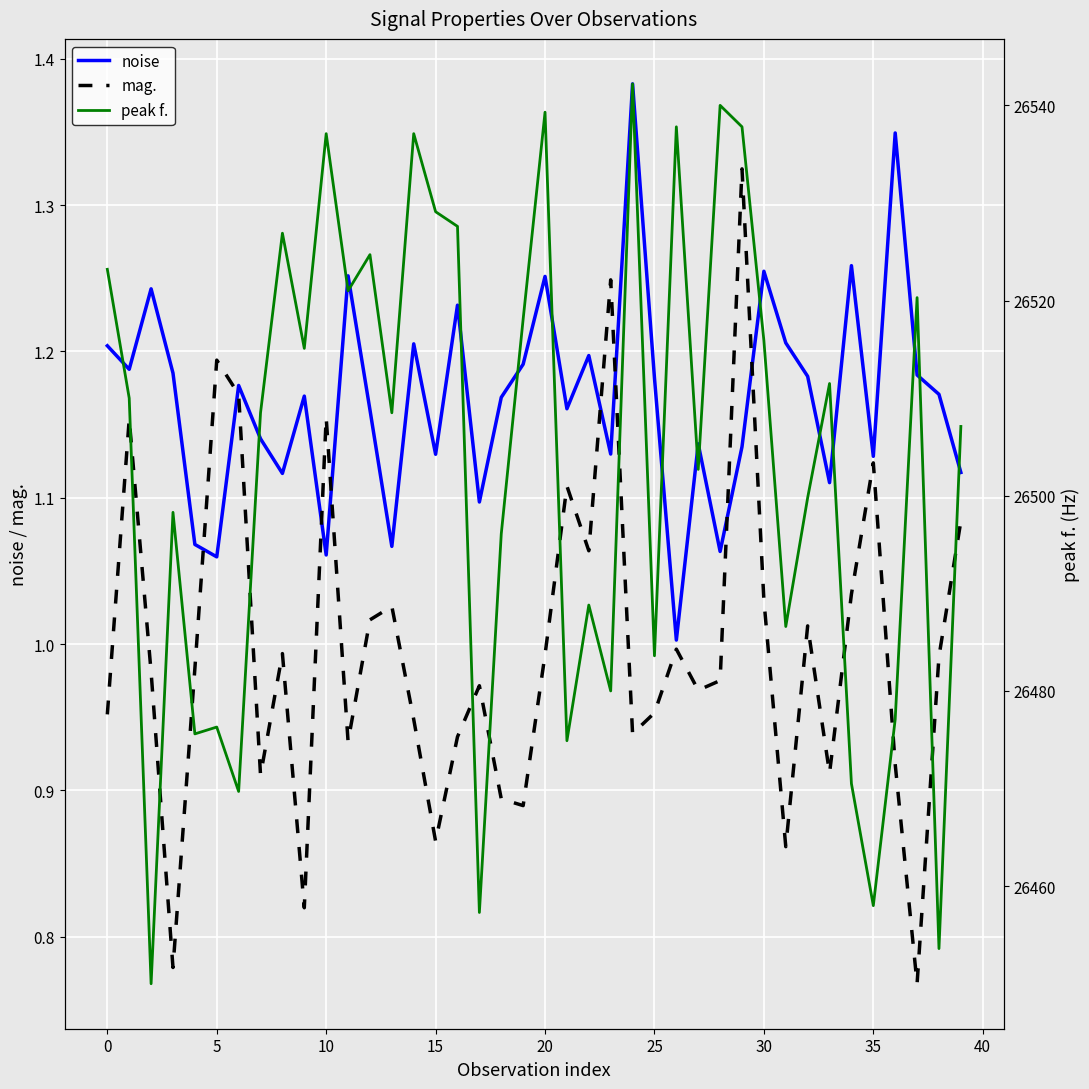

True or false: noise and peak f. intersect in this chart.

False